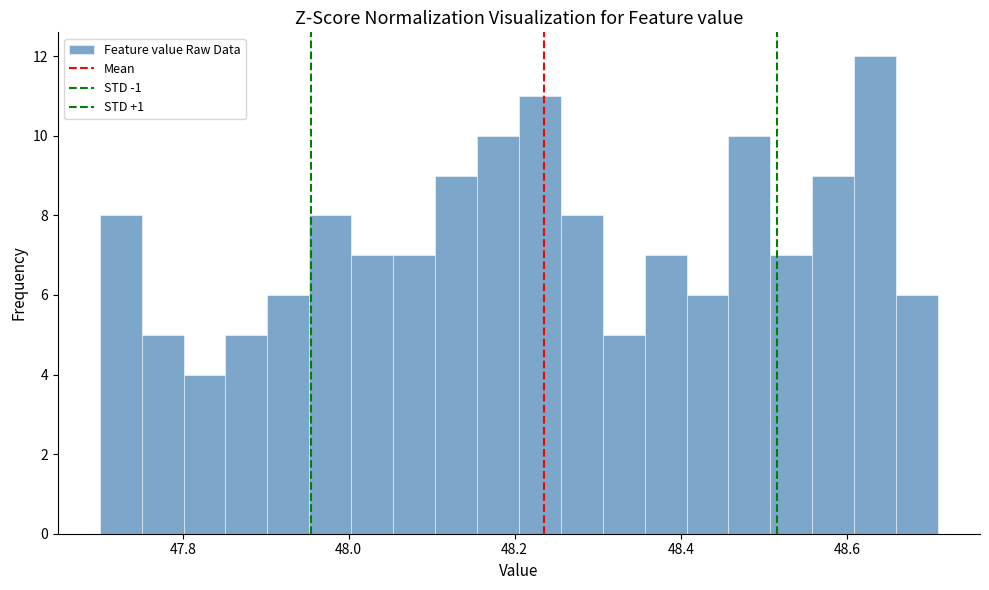

Read against the x-axis, roughly where is the centre of the tallest bar?

48.64